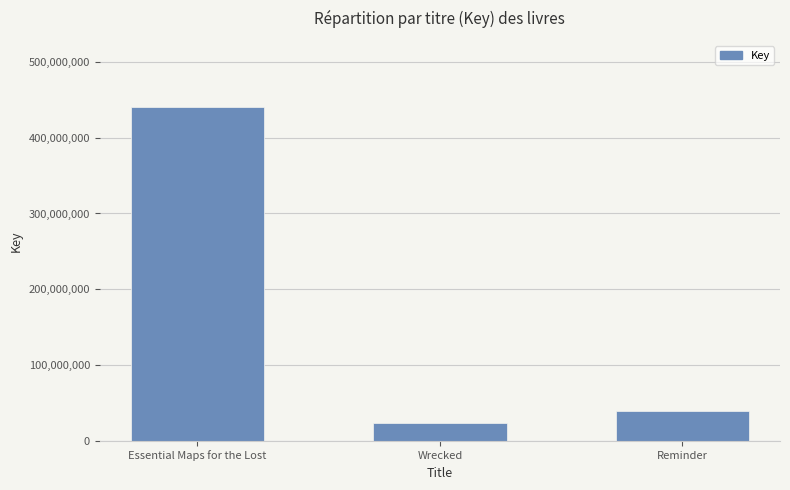

What position from the right is Essential Maps for the Lost?

3